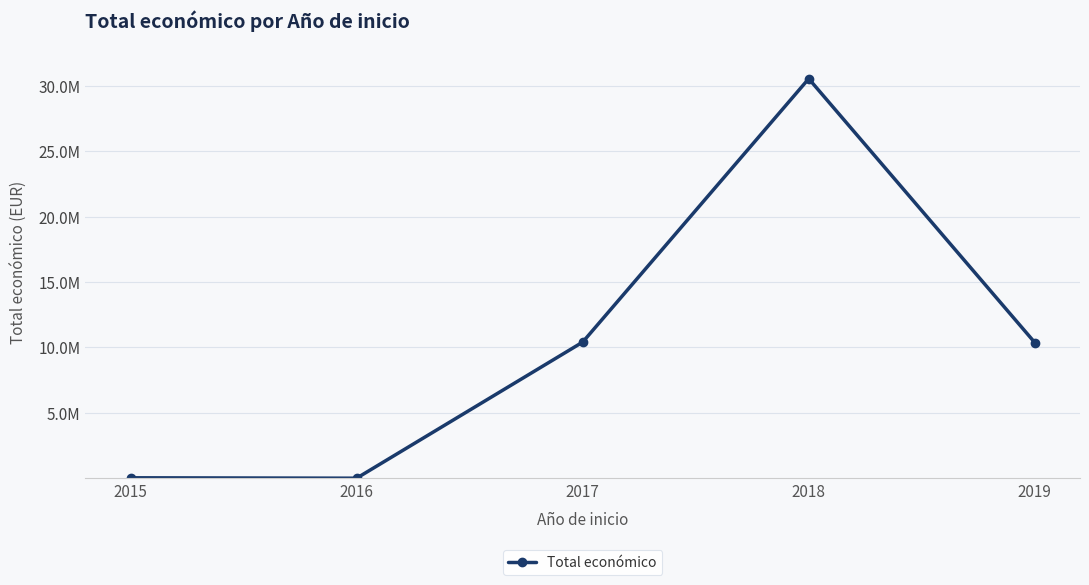

Does the chart have visible grid lines?

Yes